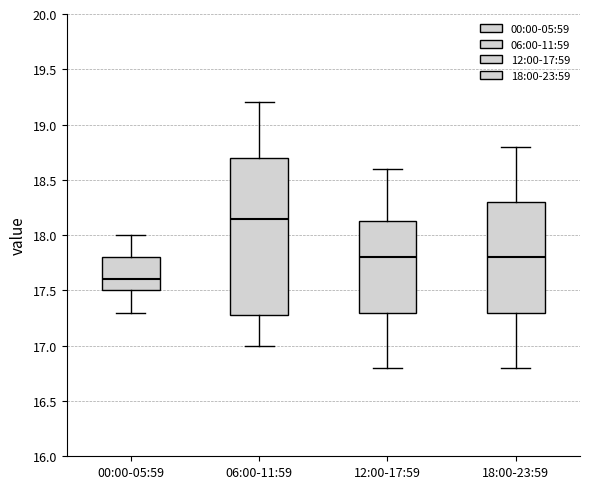

Reading left to right, read every box against the y-axis: the position of its median line, the range the box covers, and the ends of its whiskers. The values are not printed on the chart, so give them approximately, as read against the axis.

00:00-05:59: median 17.60, box 17.50 to 17.80, whiskers 17.30 to 18.00
06:00-11:59: median 18.15, box 17.30 to 18.70, whiskers 17.00 to 19.20
12:00-17:59: median 17.80, box 17.30 to 18.15, whiskers 16.80 to 18.60
18:00-23:59: median 17.80, box 17.30 to 18.30, whiskers 16.80 to 18.80